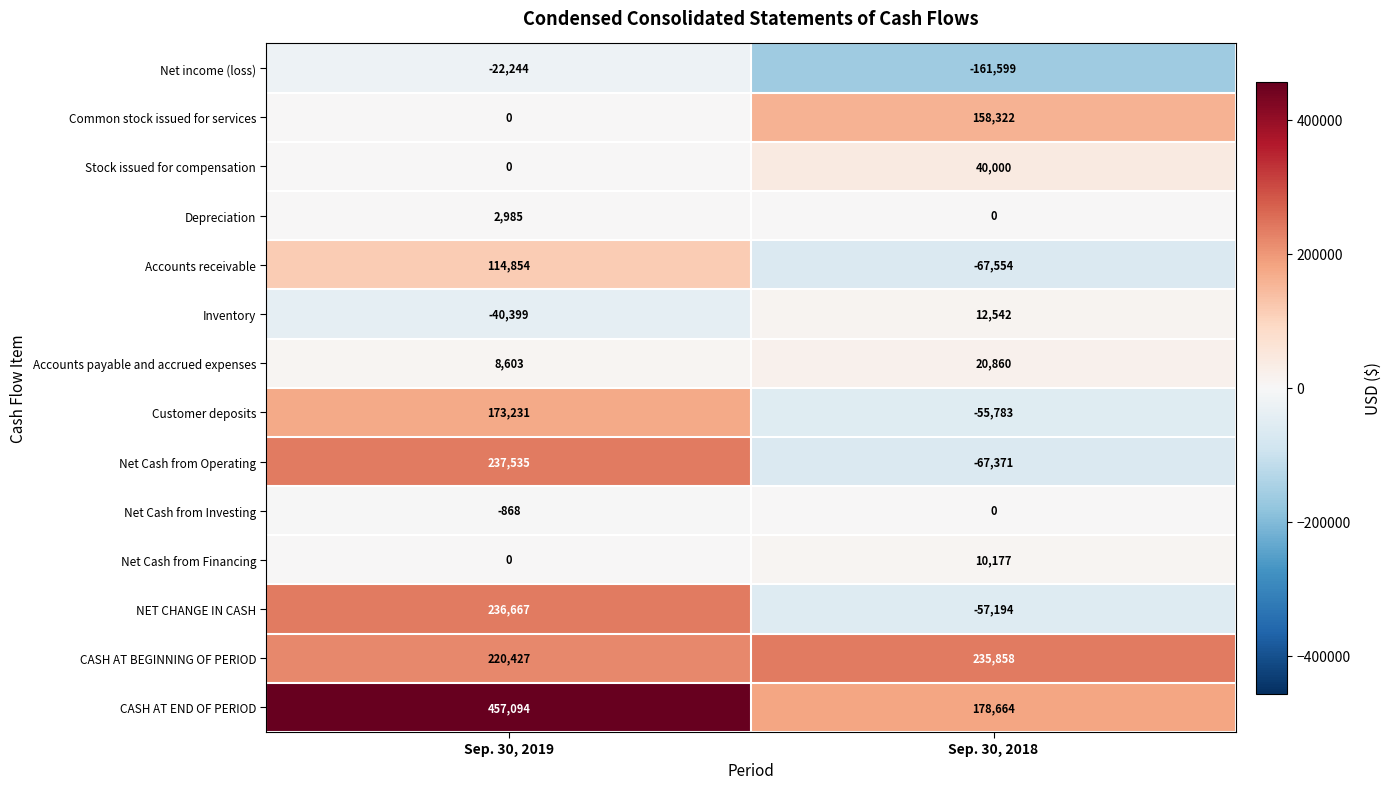

Reading left to right, extract all data points from this chart.

Net income (loss): -22244	-161599
Common stock issued for services: 0	158322
Stock issued for compensation: 0	40000
Depreciation: 2985	0
Accounts receivable: 114854	-67554
Inventory: -40399	12542
Accounts payable and accrued expenses: 8603	20860
Customer deposits: 173231	-55783
Net Cash from Operating: 237535	-67371
Net Cash from Investing: -868	0
Net Cash from Financing: 0	10177
NET CHANGE IN CASH: 236667	-57194
CASH AT BEGINNING OF PERIOD: 220427	235858
CASH AT END OF PERIOD: 457094	178664